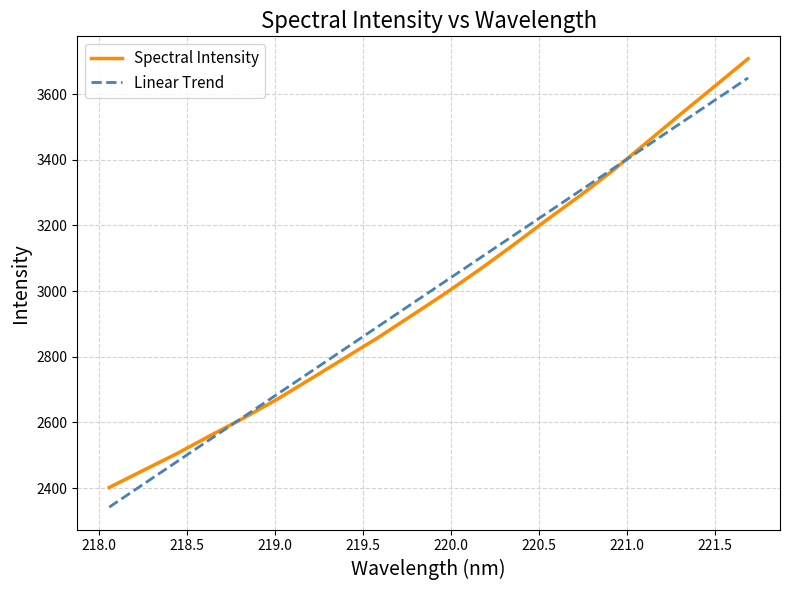

What is the smallest value displayed?

2341.7